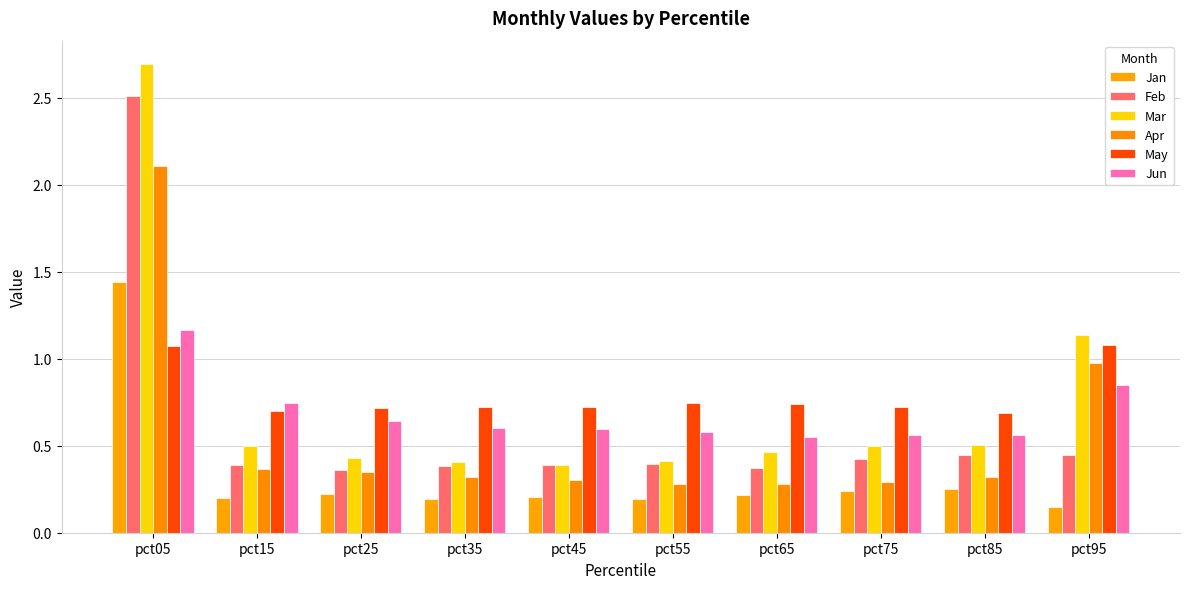

At which category does the chart reach its minimum across all series?

pct95